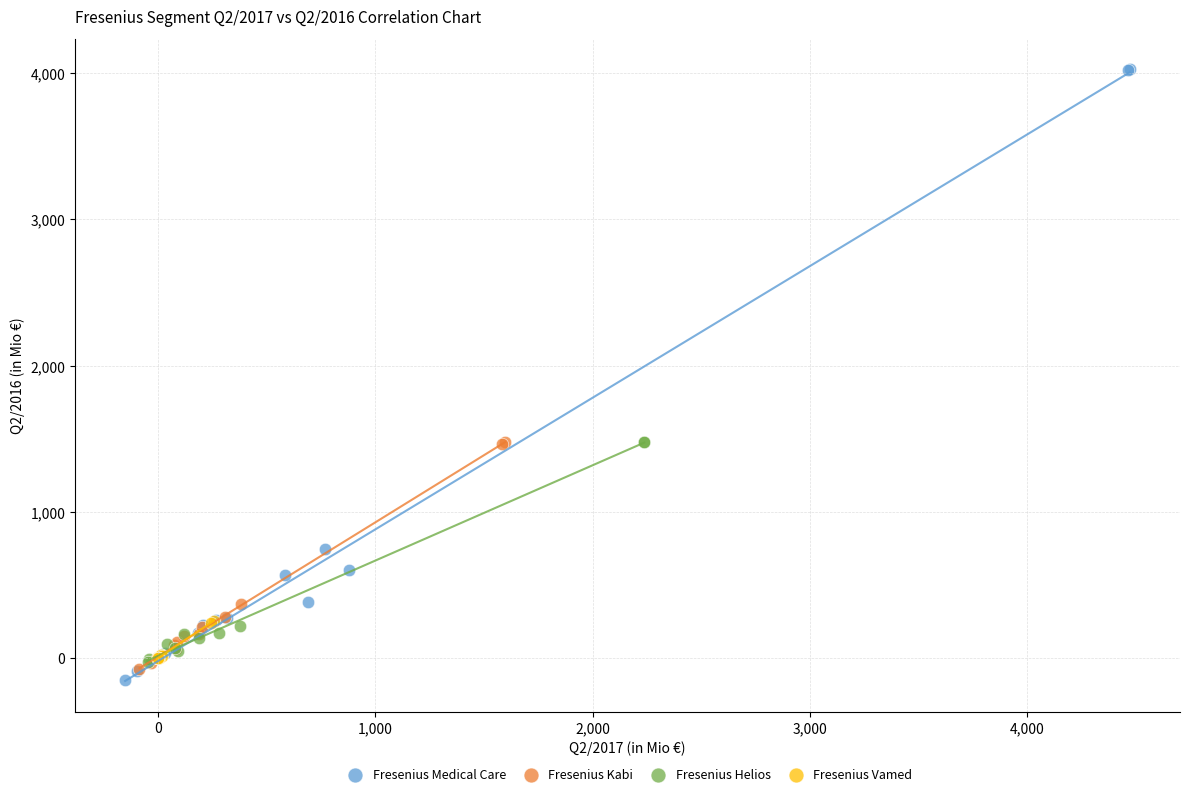

Which series has the largest Y range (max minus min)?

Fresenius Medical Care